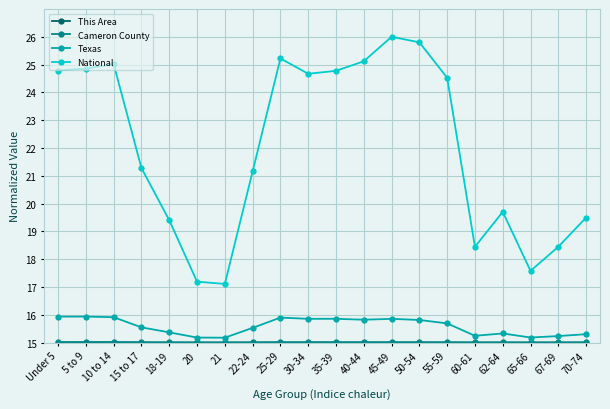

True or false: Texas has a value of 15.8 at 50-54.

True